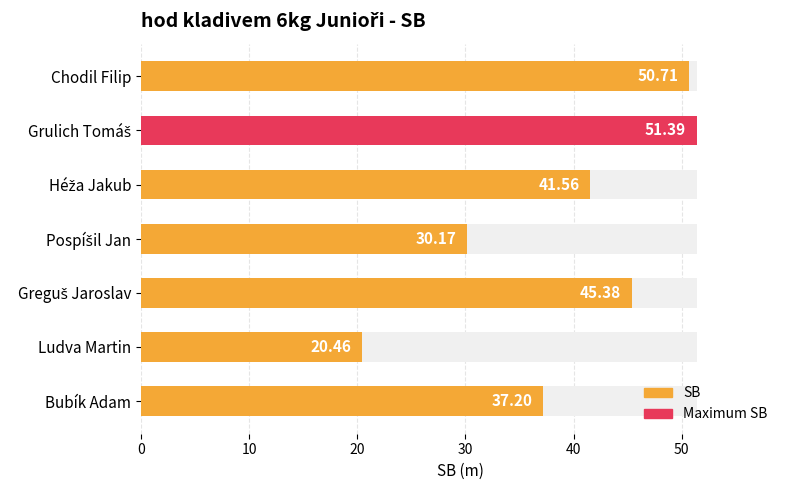

Is it true that the value at 20 is 67.2?

False